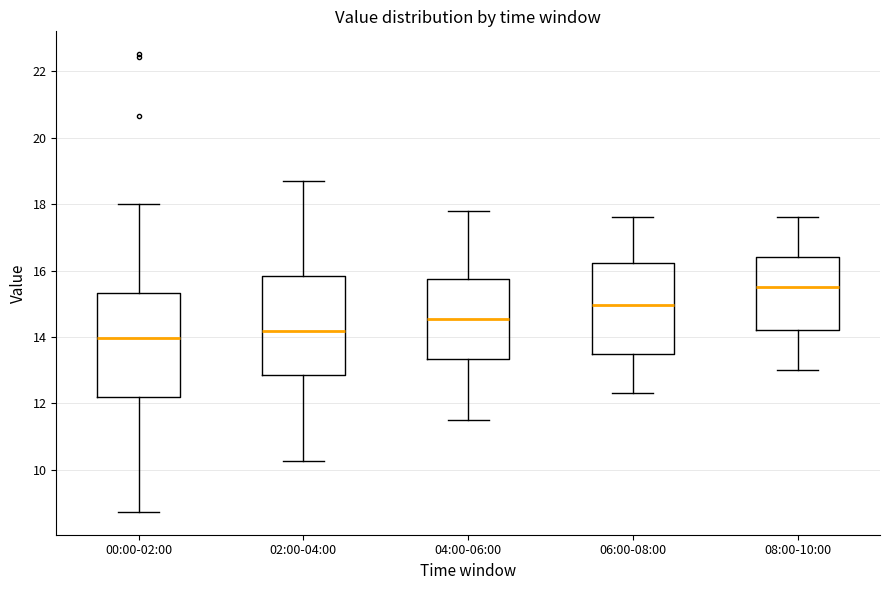

Reading left to right, read every box against the y-axis: the position of its median line, the range the box covers, and the ends of its whiskers. The values are not printed on the chart, so give them approximately, as read against the axis.

00:00-02:00: median 14.0, box 12.2 to 15.4, whiskers 8.8 to 18.0
02:00-04:00: median 14.2, box 12.8 to 15.8, whiskers 10.2 to 18.8
04:00-06:00: median 14.6, box 13.4 to 15.8, whiskers 11.6 to 17.8
06:00-08:00: median 15.0, box 13.4 to 16.2, whiskers 12.4 to 17.6
08:00-10:00: median 15.6, box 14.2 to 16.4, whiskers 13.0 to 17.6